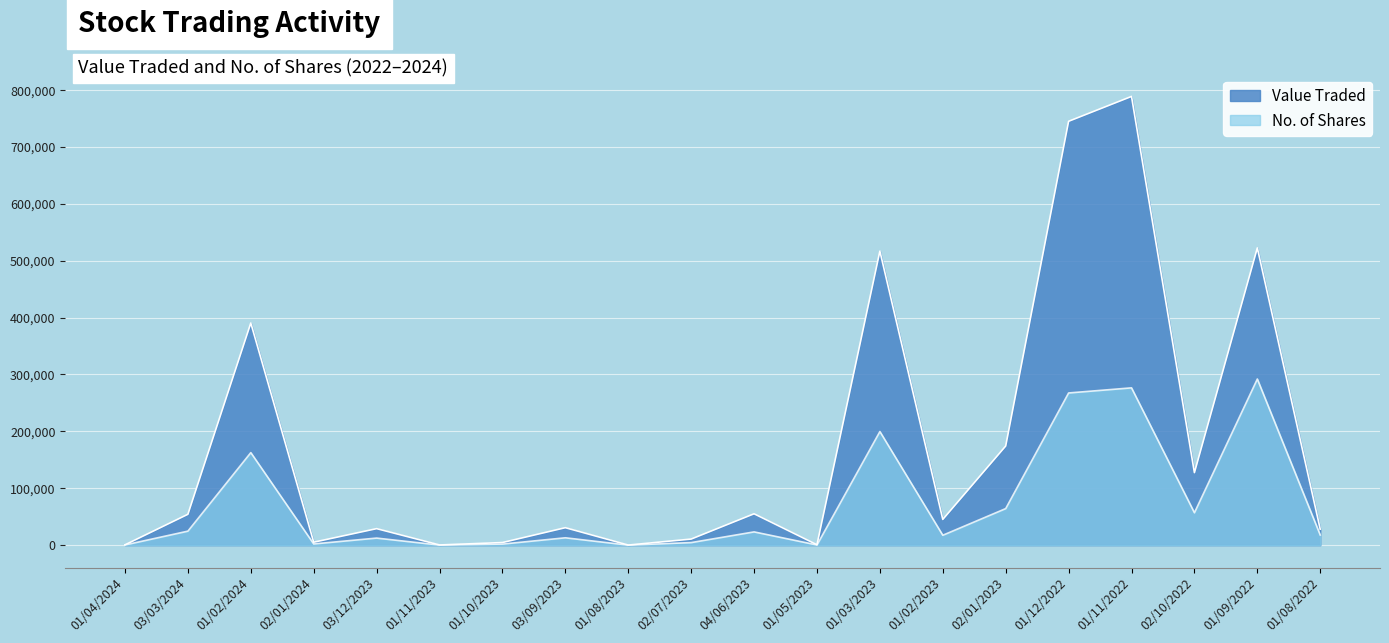

Is the value of Value Traded at 02/01/2024 greater than the value of No. of Shares at 03/12/2023?

No